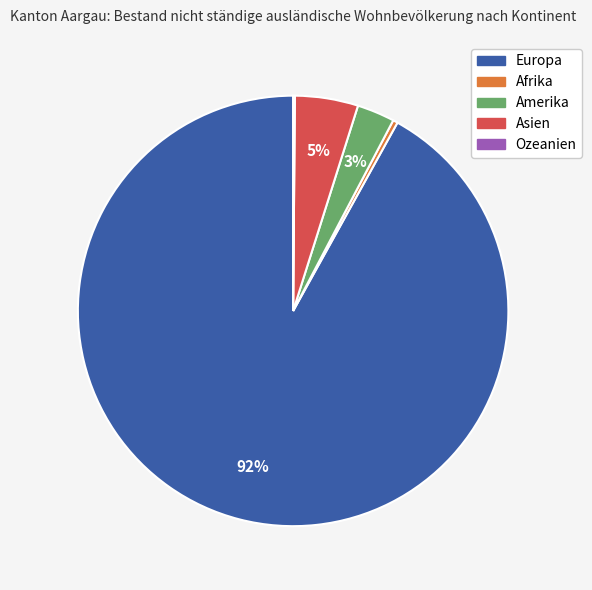

What percentage is the Asien slice, to the nearest percent?

5%